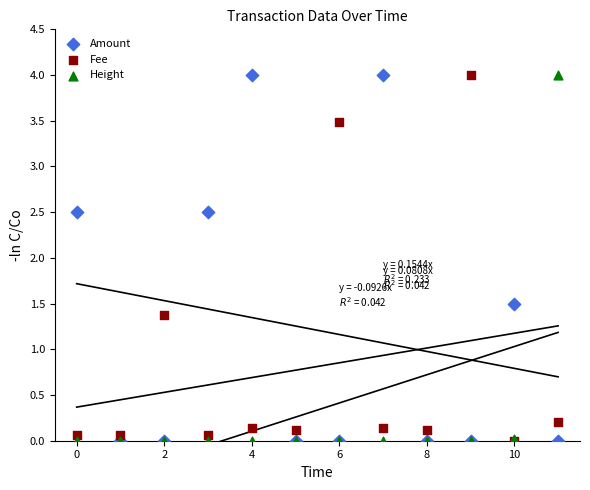

What are all the series names shown in the legend?

Amount, Fee, Height